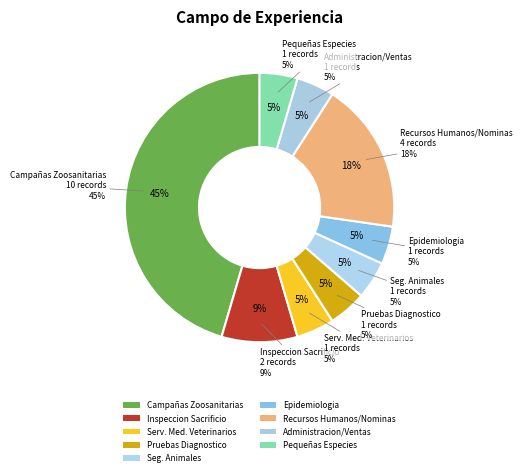

To the nearest percent, what is the combined percentage of ADMINISTRACION Y VENTAS and CAMPAÑAS ZOOSANITARIAS Y VIGILANCIAS?

50%